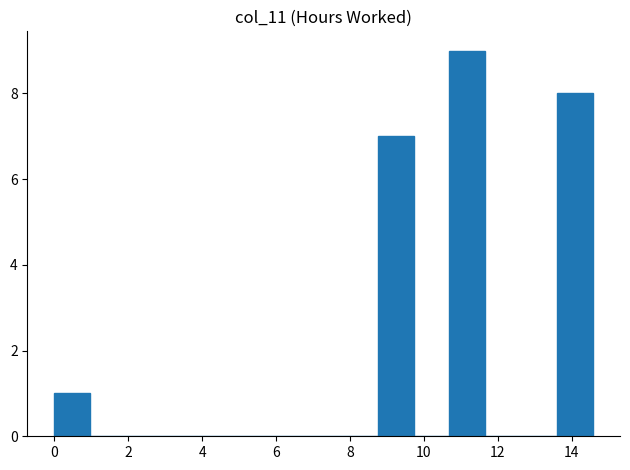

How tall is the bar that spans 8.8 to 9.8 on the x-axis? Neither the bar edges nor the heights are printed on the chart, so give them approximately, as read against the axes.

7